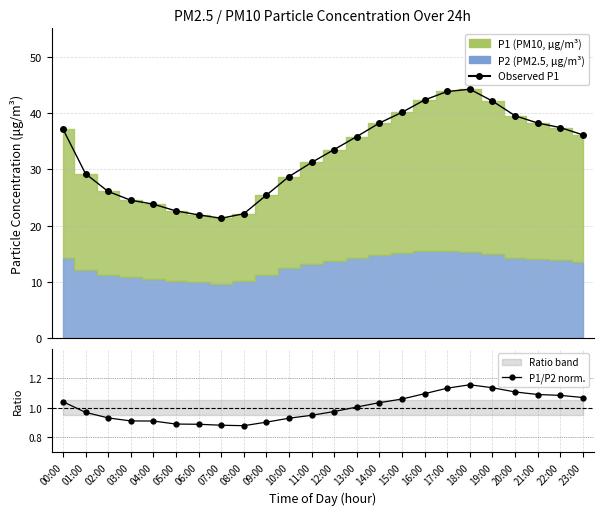

True or false: P1/P2 norm. and Observed P1 cross at least once.

False